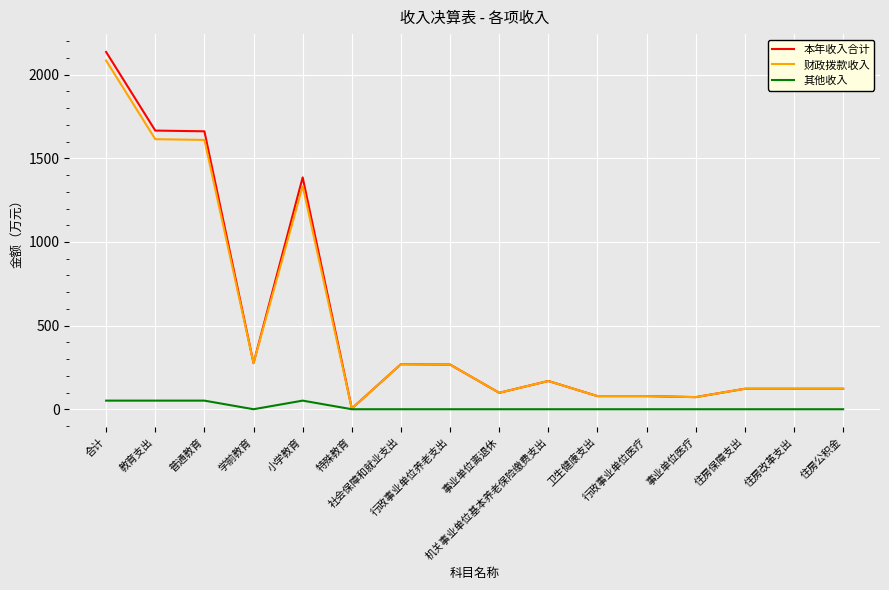

What is the maximum value for 其他收入?

51.5